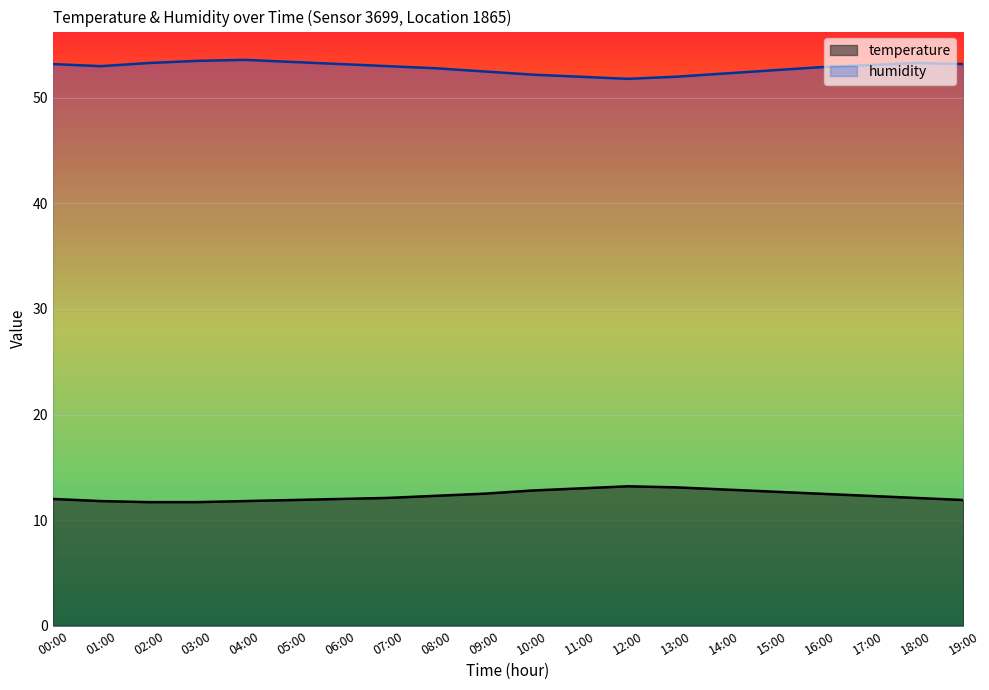

True or false: temperature has more than 2 interior local peaks.

False